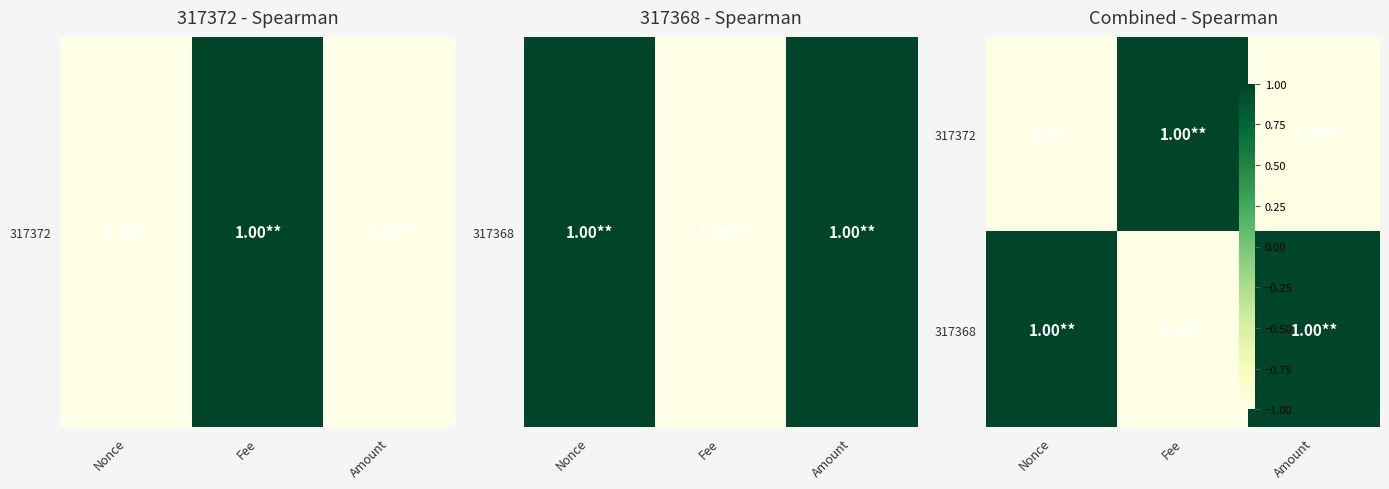

Reading left to right, what are all the values shown in this chart?

317372: Nonce=-1	Fee=1	Amount=-1
317368: Nonce=1	Fee=-1	Amount=1